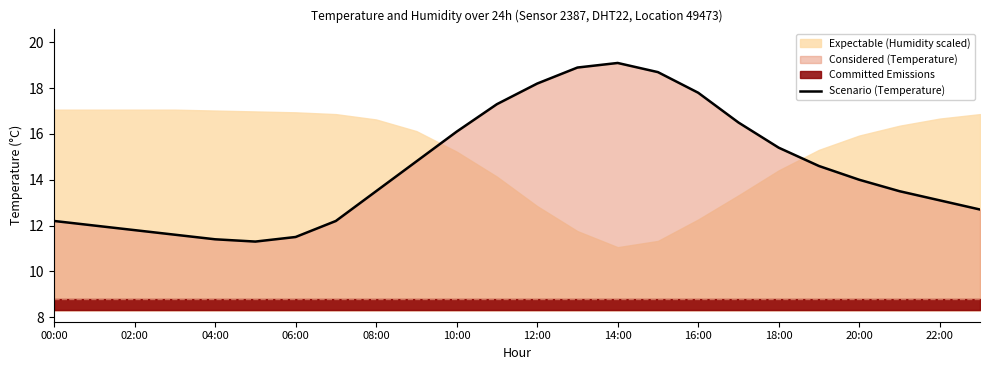

Is it true that Scenario (Temperature) equals 11.5 at 06:00?

True